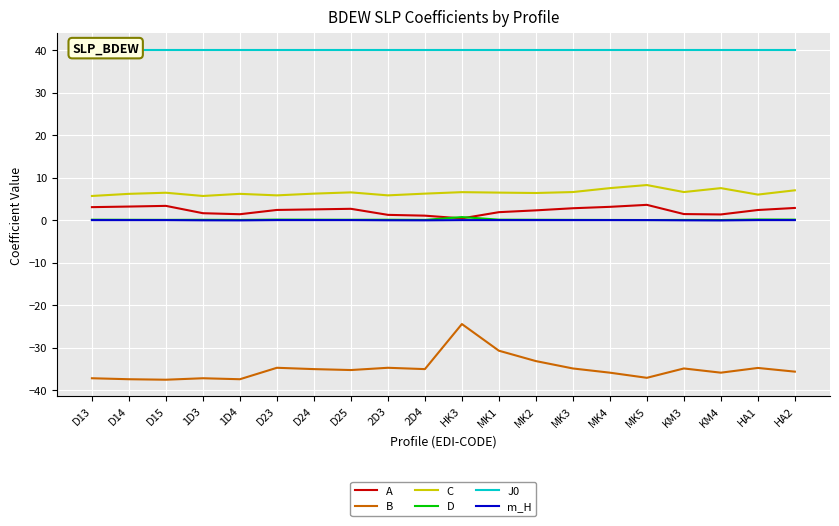

Reading left to right, list all the values displayed in this chart.

A: D13=3.0	D14=3.2	D15=3.3	1D3=1.6	1D4=1.4	D23=2.4	D24=2.5	D25=2.7	2D3=1.2	2D4=1.0	HK3=0.4	MK1=1.9	MK2=2.3	MK3=2.8	MK4=3.1	MK5=3.6	KM3=1.4	KM4=1.3	HA1=2.4	HA2=2.9
B: D13=-37.2	D14=-37.4	D15=-37.5	1D3=-37.2	1D4=-37.4	D23=-34.7	D24=-35.0	D25=-35.3	2D3=-34.7	2D4=-35.0	HK3=-24.4	MK1=-30.7	MK2=-33.1	MK3=-34.9	MK4=-35.9	MK5=-37.1	KM3=-34.9	KM4=-35.9	HA1=-34.8	HA2=-35.6
C: D13=5.7	D14=6.2	D15=6.4	1D3=5.7	1D4=6.2	D23=5.8	D24=6.2	D25=6.5	2D3=5.8	2D4=6.2	HK3=6.6	MK1=6.5	MK2=6.4	MK3=6.6	MK4=7.5	MK5=8.2	KM3=6.6	KM4=7.5	HA1=6.0	HA2=7.0
D: D13=0.1	D14=0.1	D15=0.1	1D3=0.1	1D4=0.0	D23=0.1	D24=0.1	D25=0.1	2D3=0.1	2D4=0.1	HK3=0.7	MK1=0.1	MK2=0.1	MK3=0.1	MK4=0.0	MK5=0.0	KM3=0.0	KM4=0.0	HA1=0.1	HA2=0.1
J0: D13=40.0	D14=40.0	D15=40.0	1D3=40.0	1D4=40.0	D23=40.0	D24=40.0	D25=40.0	2D3=40.0	2D4=40.0	HK3=40.0	MK1=40.0	MK2=40.0	MK3=40.0	MK4=40.0	MK5=40.0	KM3=40.0	KM4=40.0	HA1=40.0	HA2=40.0
m_H: D13=0.0	D14=0.0	D15=0.0	1D3=-0.0	1D4=-0.1	D23=0.0	D24=0.0	D25=0.0	2D3=-0.0	2D4=-0.1	HK3=0.0	MK1=0.0	MK2=0.0	MK3=0.0	MK4=0.0	MK5=0.0	KM3=-0.1	KM4=-0.1	HA1=0.0	HA2=0.0